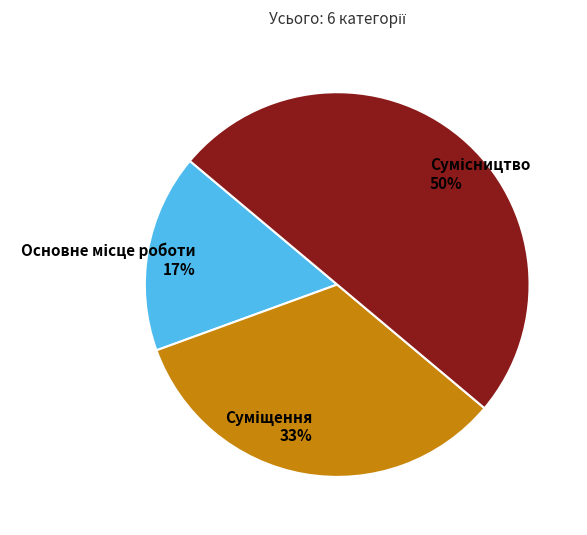

To the nearest percent, what is the average slice percentage?

33%